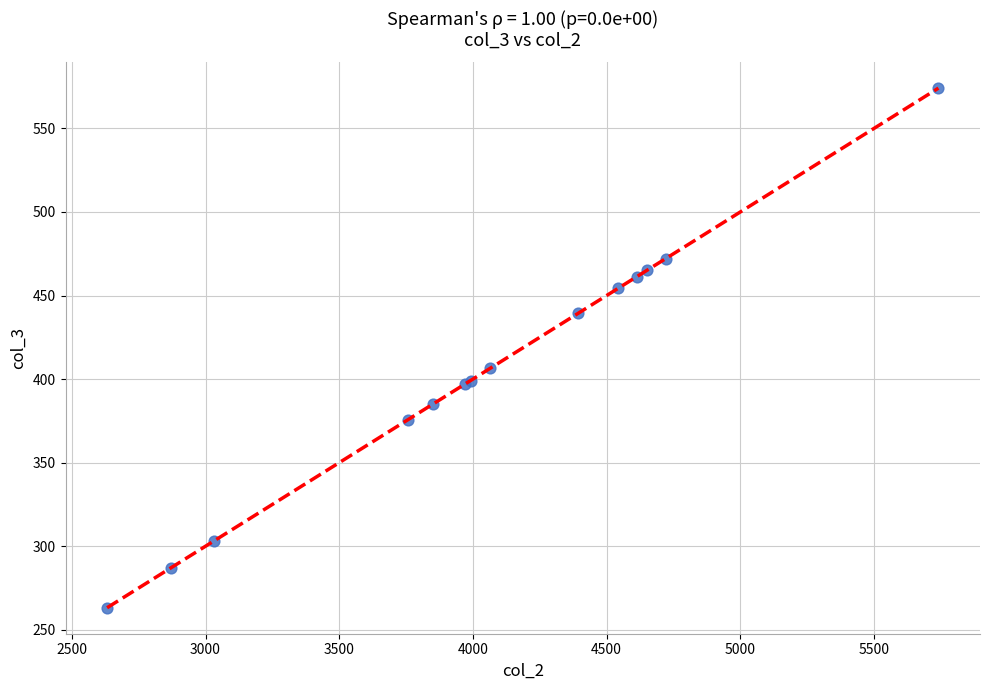

What Y value in the scatter plot is closest to 418?

406.4